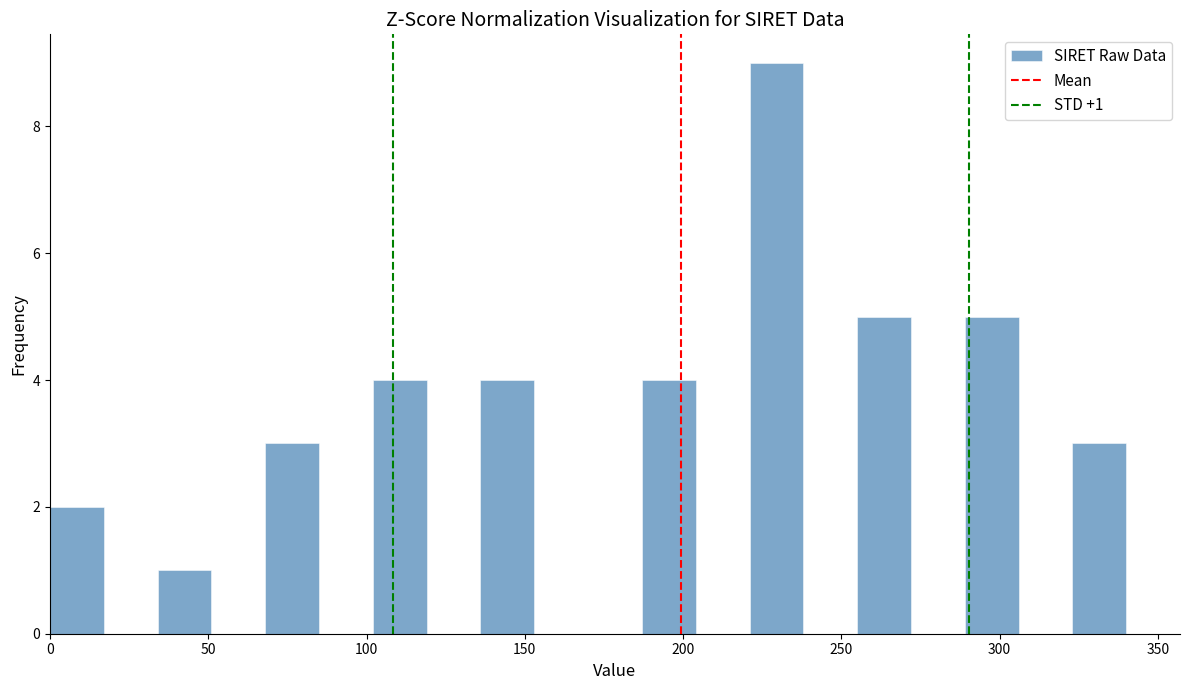

Read against the x-axis, roughly where is the centre of the tallest bar?

230